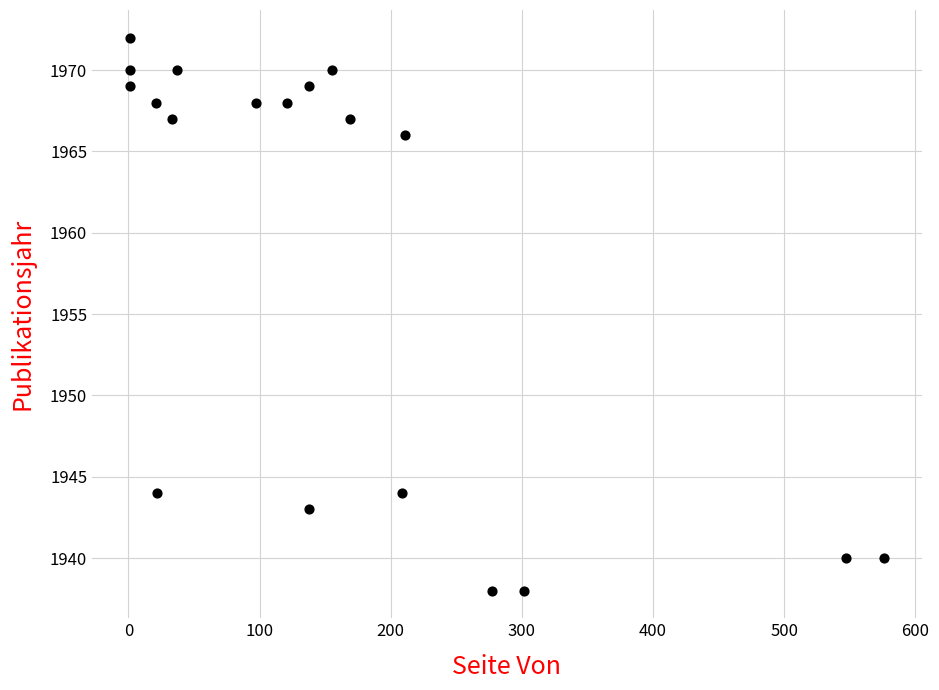

What is the range of Y values (max minus min)?

34